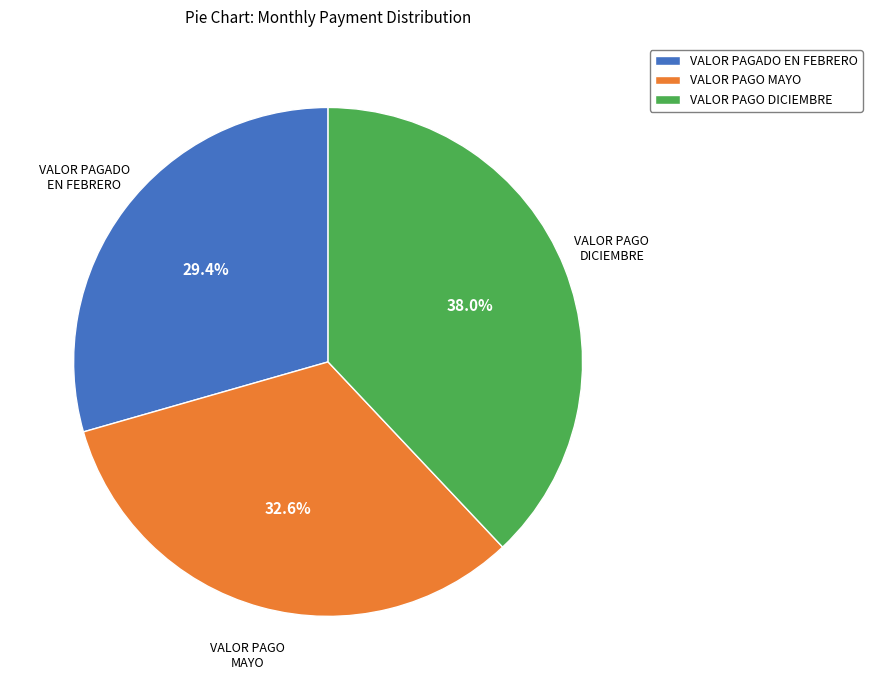

How many segments does this pie chart have?

3